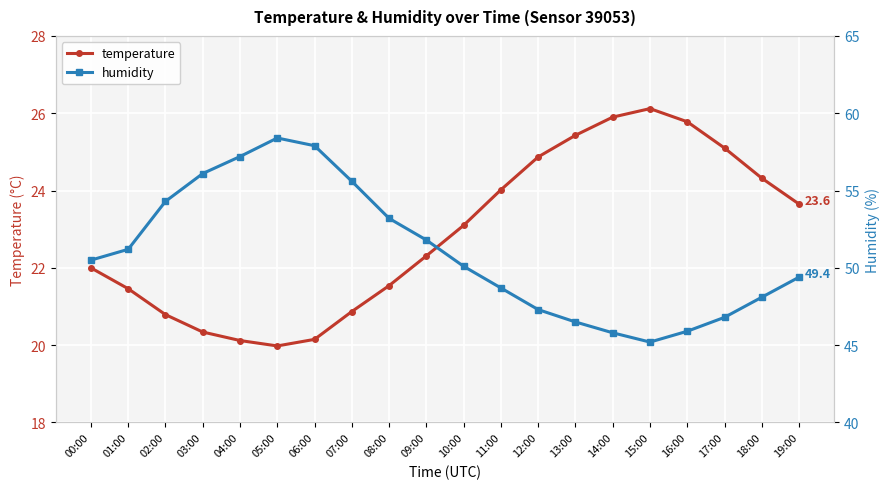

True or false: humidity and temperature cross at least once.

False